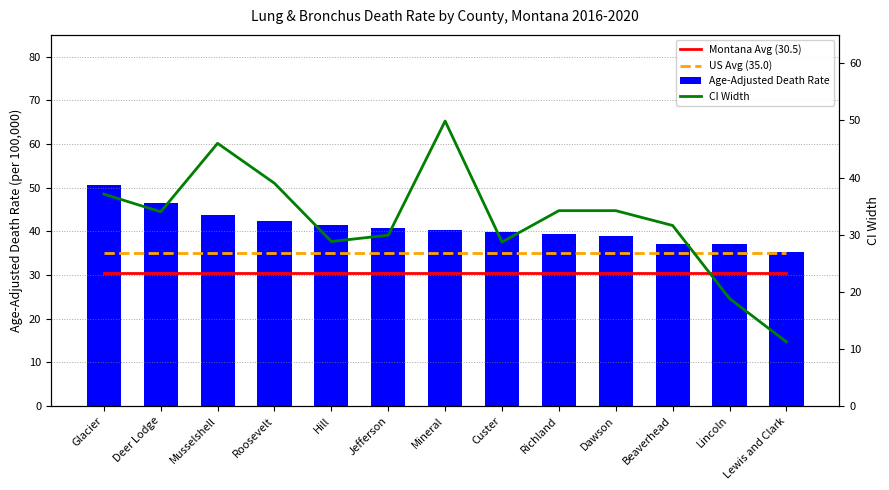

What is the value of the US Avg (35.0) bar at the 1st from the left?

35.0